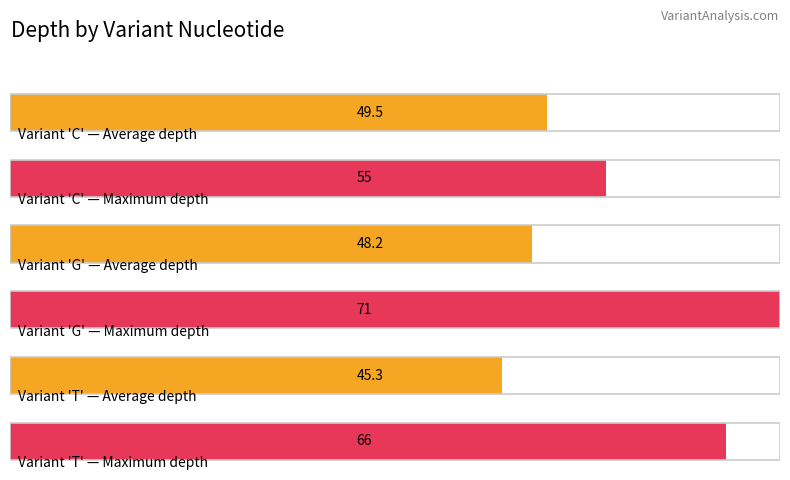

How many bars are there in each group?

2